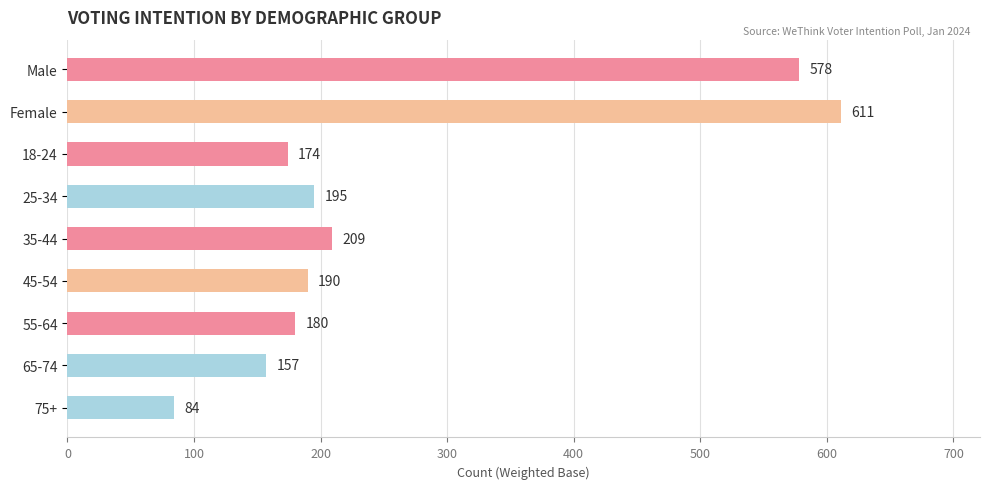

Reading bottom to top, transcribe all the data shown in this chart.

75+=84	65-74=157	55-64=180	45-54=190	35-44=209	25-34=195	18-24=174	Female=611	Male=578